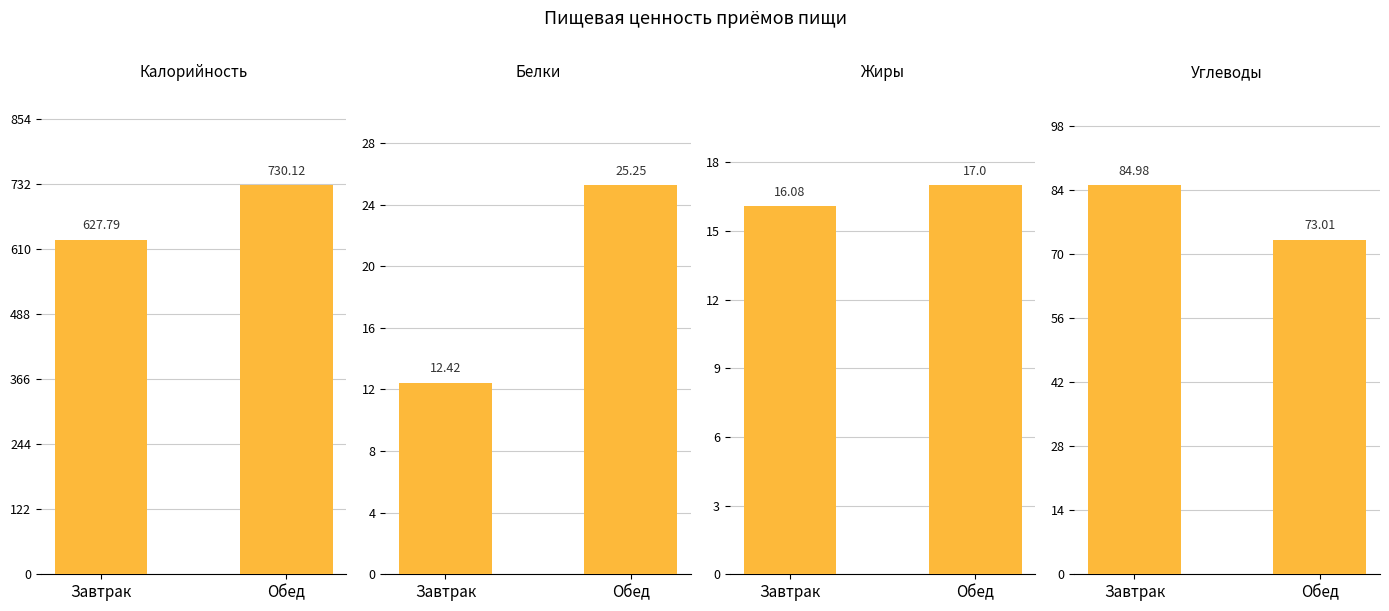

Which series has the widest spread of values?

Калорийность